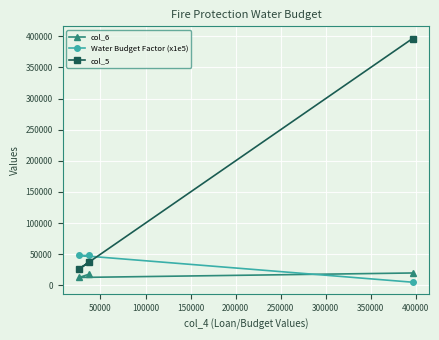

What is the maximum value for col_6?

19826.2